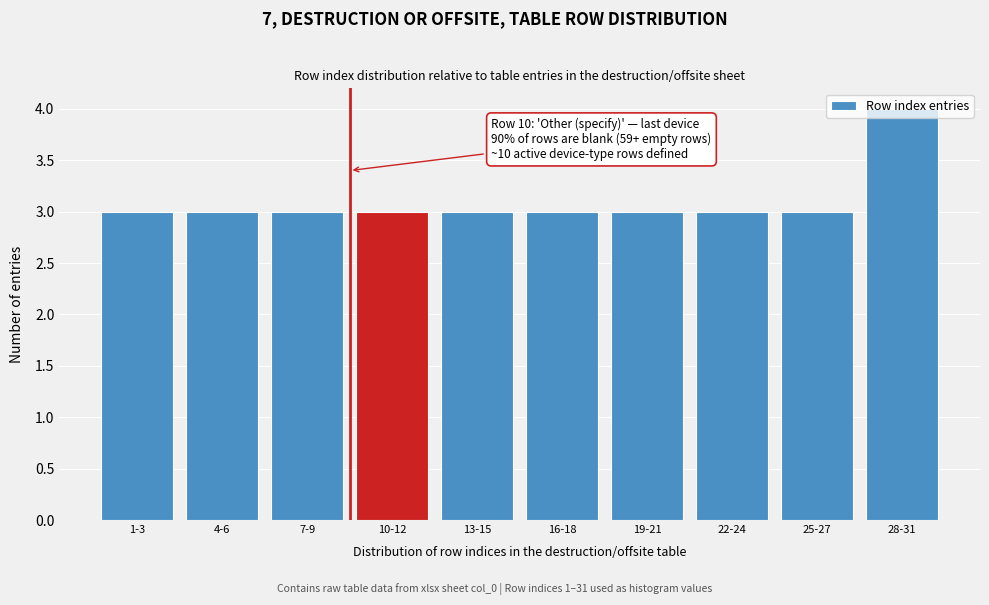

At which category does the chart reach its peak across all series?

28-31